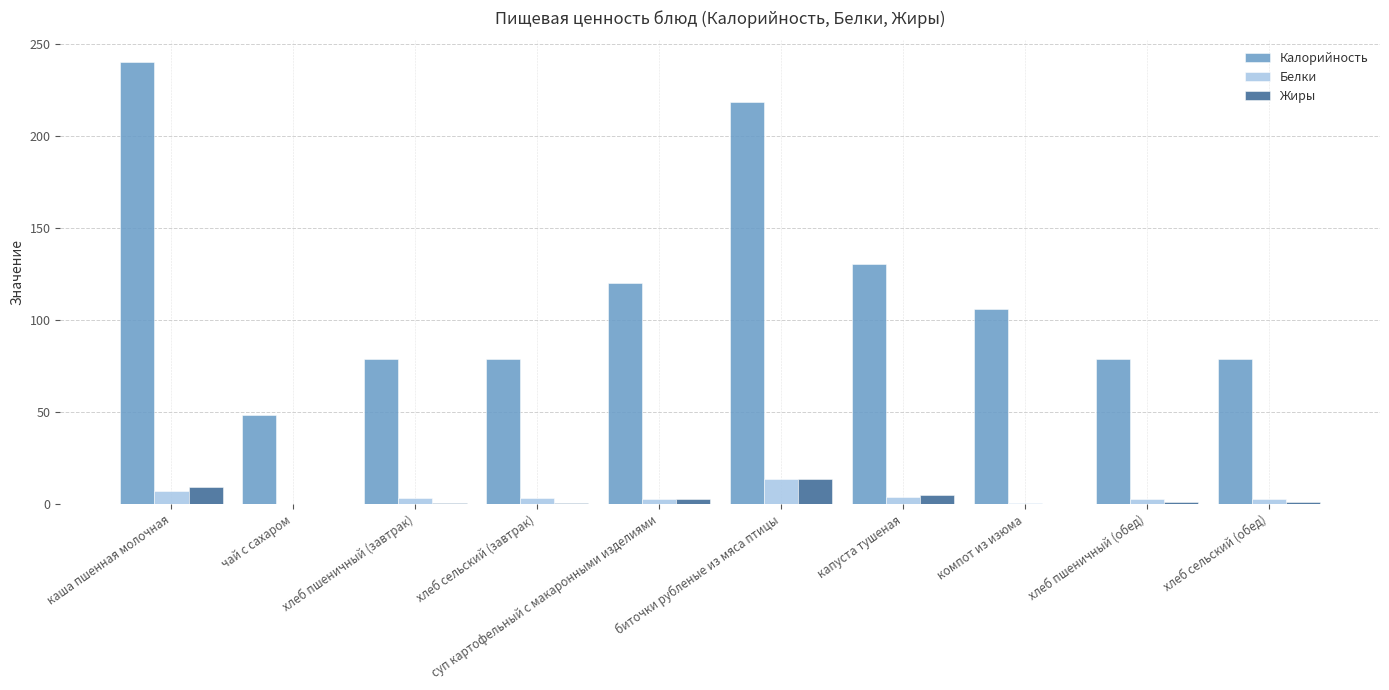

Where is Калорийность nearest to the value 144?

капуста тушеная